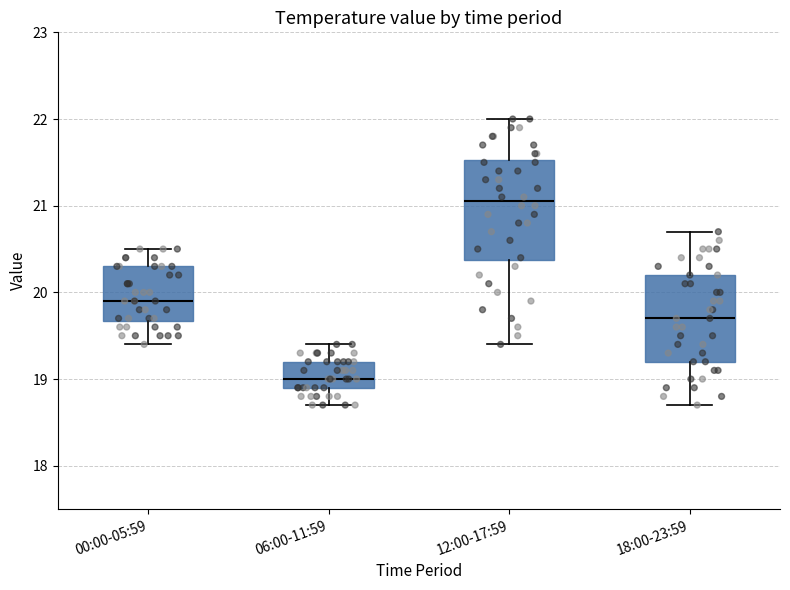

Which box has the lowest median line?

06:00-11:59